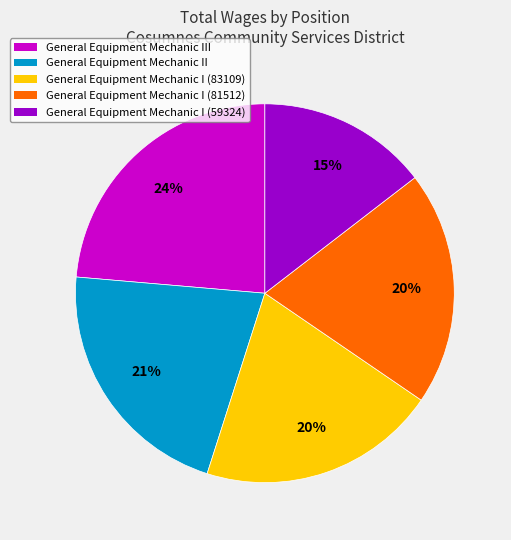

Approximately how many times larger is the value at General Equipment Mechanic III compared to General Equipment Mechanic I (59324)?

1.6